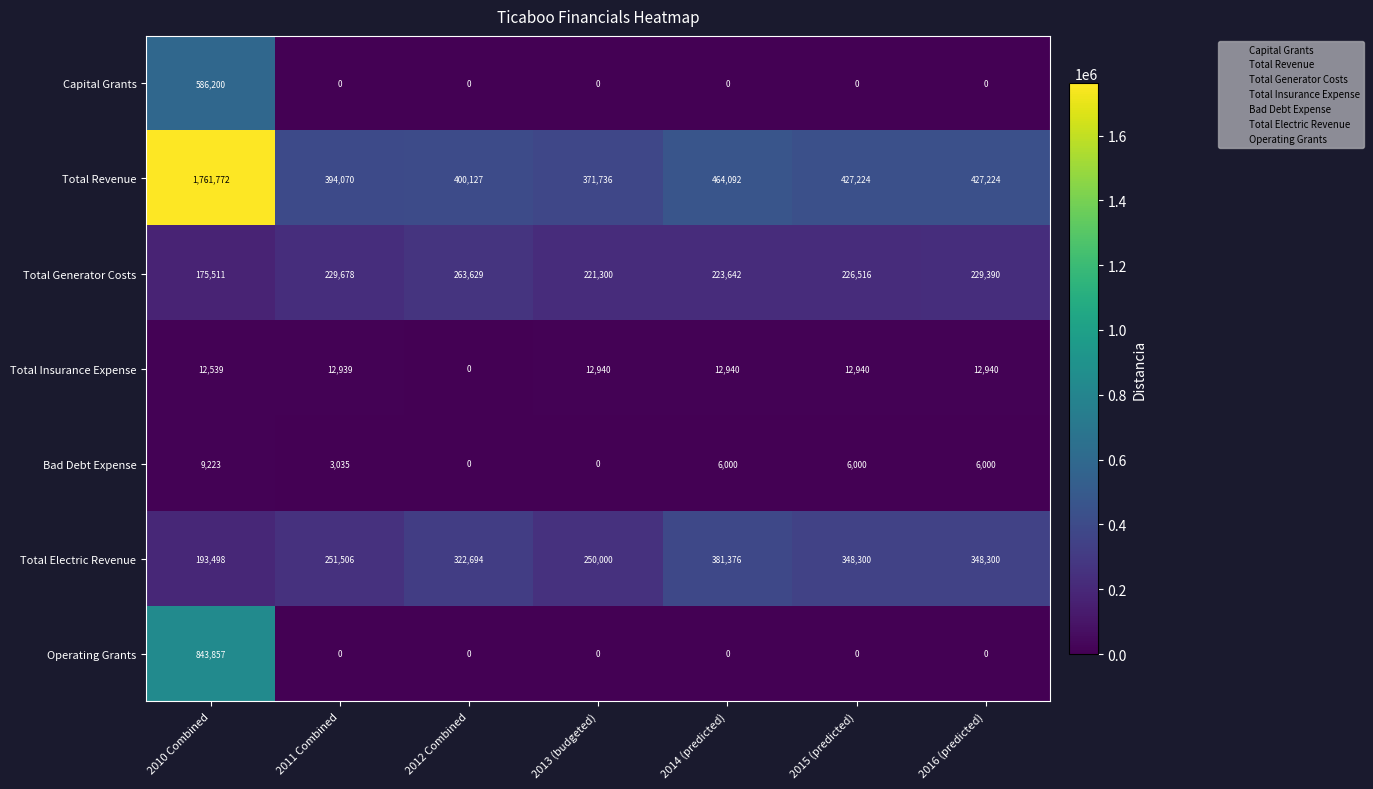

What is the sum of the Total Insurance Expense values at 2016 (predicted) and 2014 (predicted)?

25880